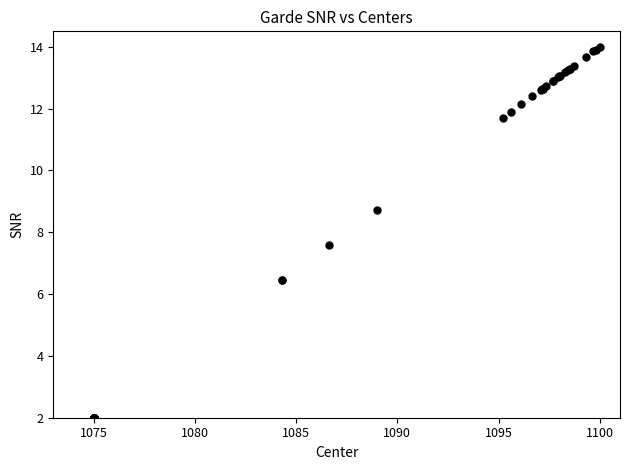

What Y value in the scatter plot is closest to 8?

7.6